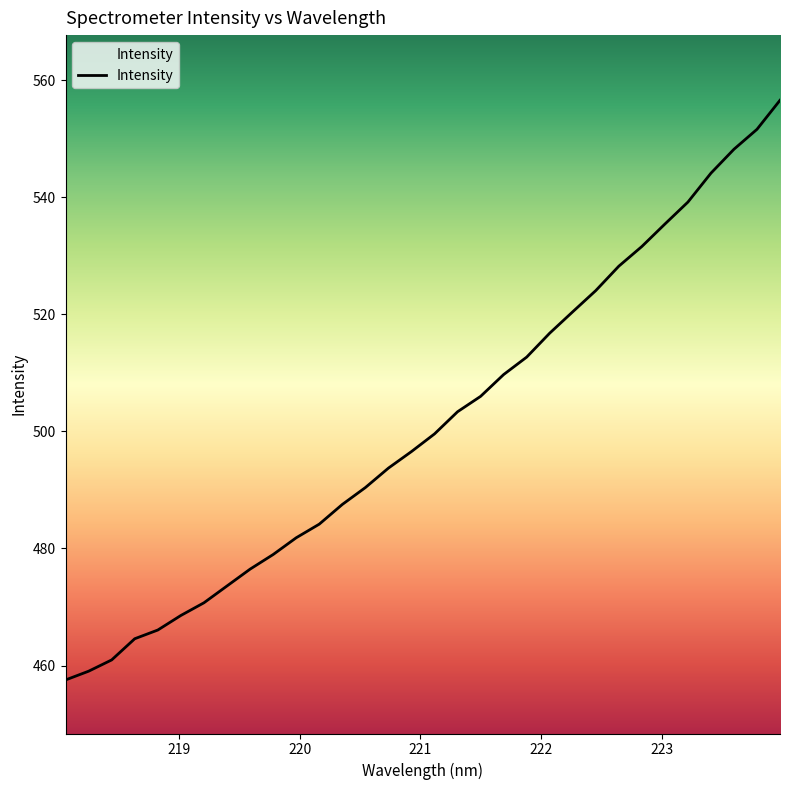

What is the greatest value displayed?

556.6